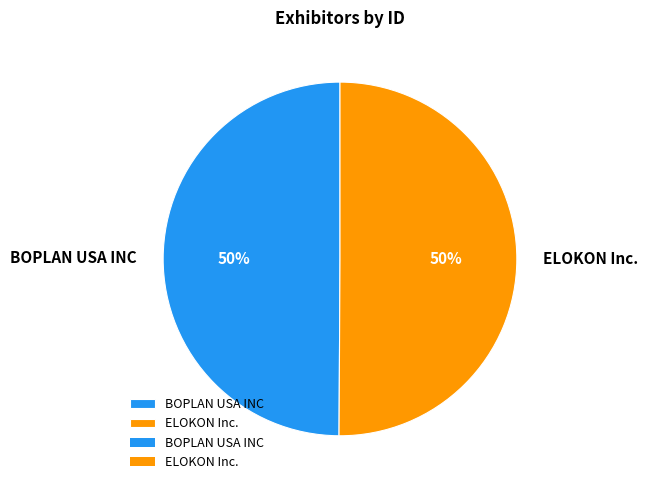

To the nearest percent, what is the average slice percentage?

50%